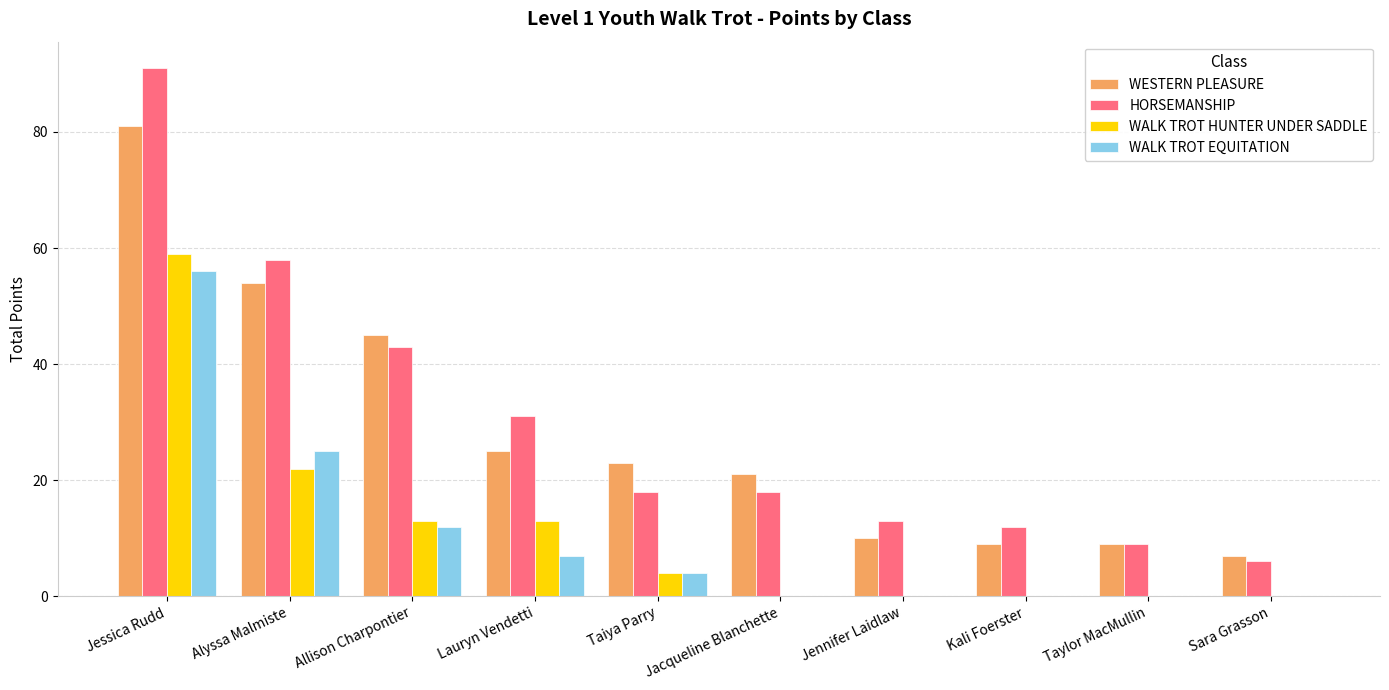

True or false: HORSEMANSHIP has a value of 41 at Lauryn Vendetti.

False